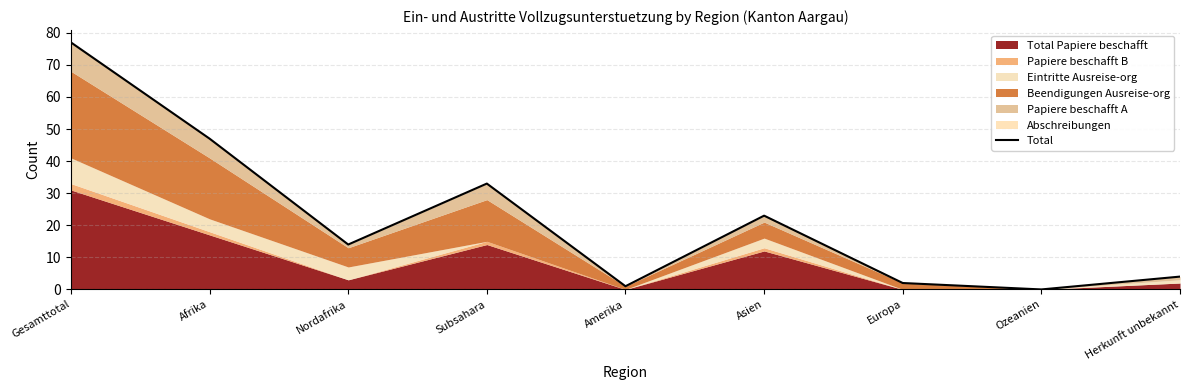

How many lines are shown in the chart?

1